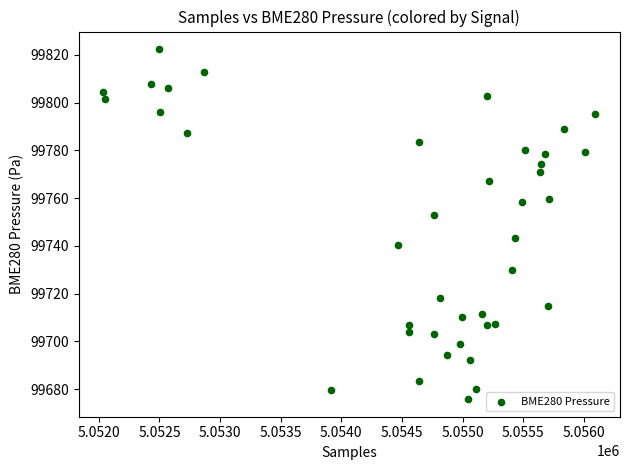

What is the range of X values (max minus min)?

4060.0